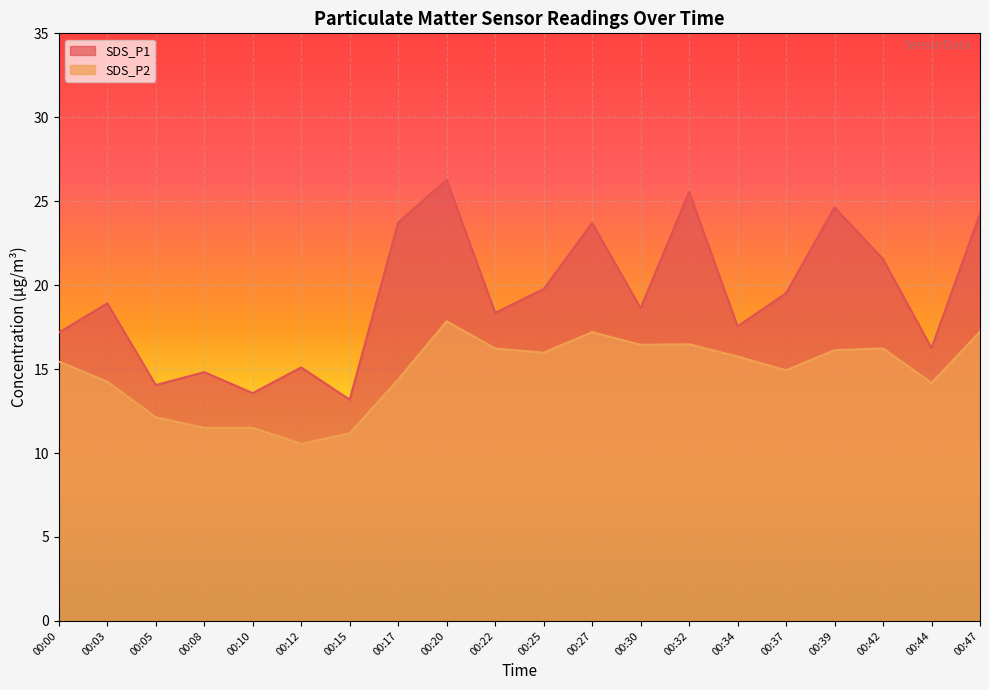

What is the value of the SDS_P2 point at the 7th from the left?

11.2